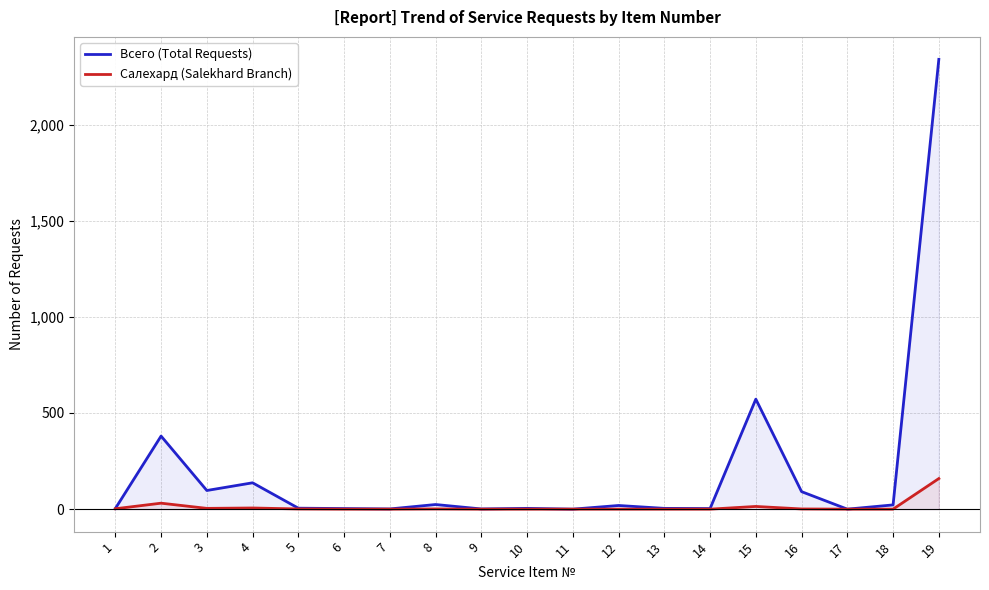

How many interior local valleys does the Салехард (Salekhard Branch) series have?

1